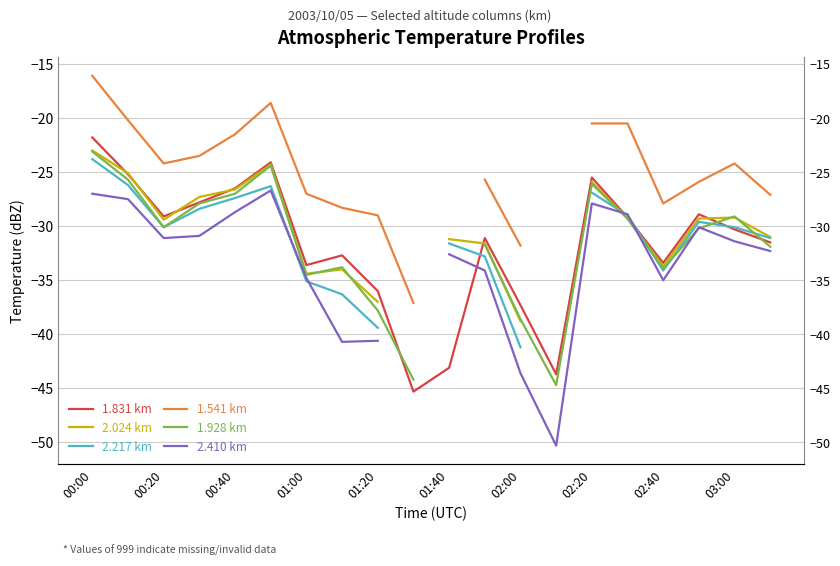

What is the total value across all series at 01:00?

-199.4